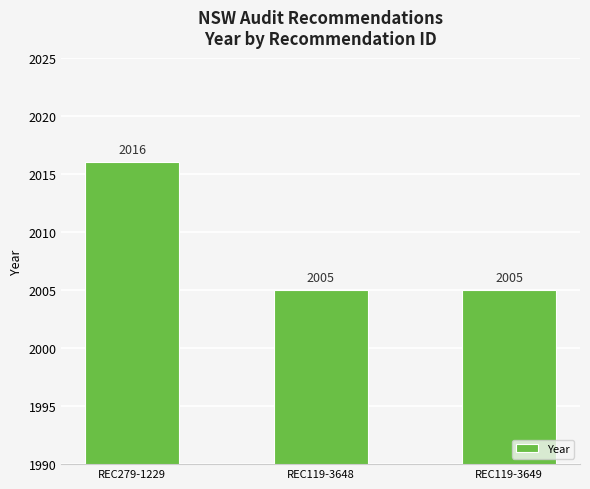

What is the sum of the values at REC279-1229 and REC119-3648?

4021